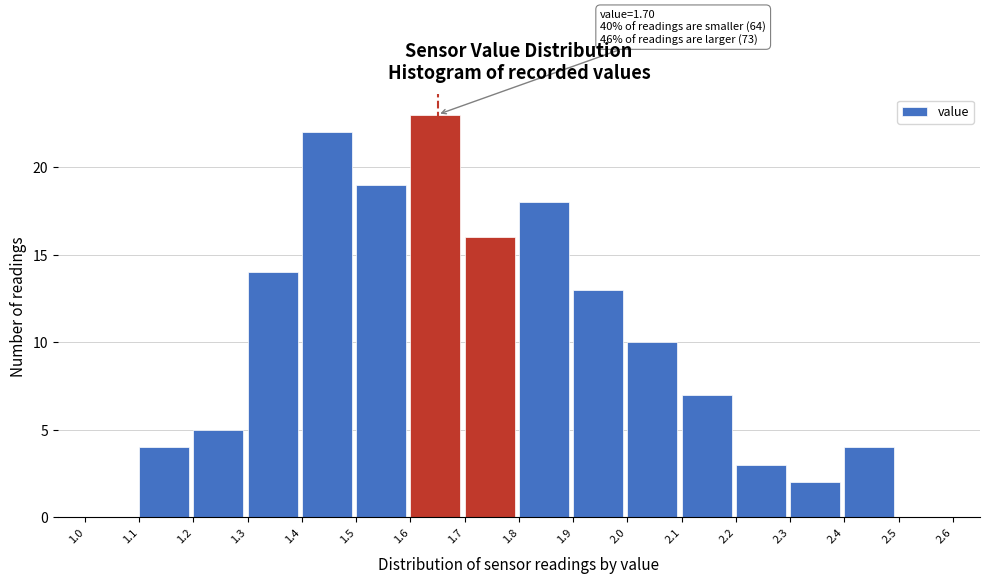

Which range on the x-axis has the tallest bar?

1.6 to 1.7